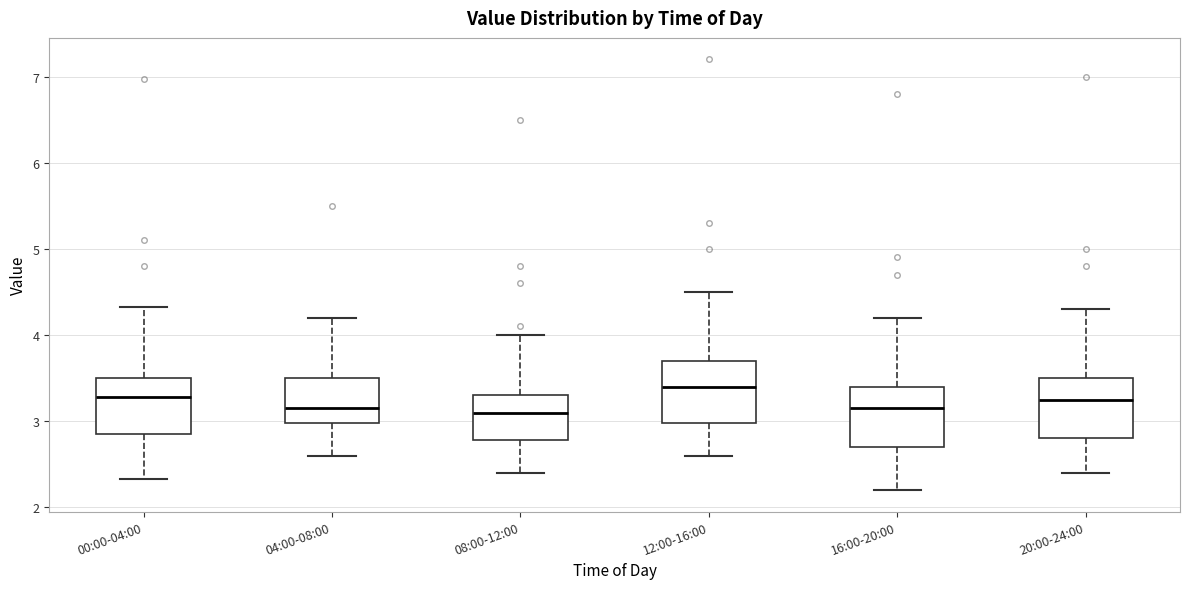

Reading left to right, transcribe this box plot: for each box, give where its median line is, the range the box spans, and where its two whiskers end, as read against the y-axis. The values are not printed on the chart, so give them approximately, as read against the axis.

00:00-04:00: median 3.3, box 2.9 to 3.5, whiskers 2.3 to 4.3
04:00-08:00: median 3.2, box 3.0 to 3.5, whiskers 2.6 to 4.2
08:00-12:00: median 3.1, box 2.8 to 3.3, whiskers 2.4 to 4.0
12:00-16:00: median 3.4, box 3.0 to 3.7, whiskers 2.6 to 4.5
16:00-20:00: median 3.2, box 2.7 to 3.4, whiskers 2.2 to 4.2
20:00-24:00: median 3.3, box 2.8 to 3.5, whiskers 2.4 to 4.3